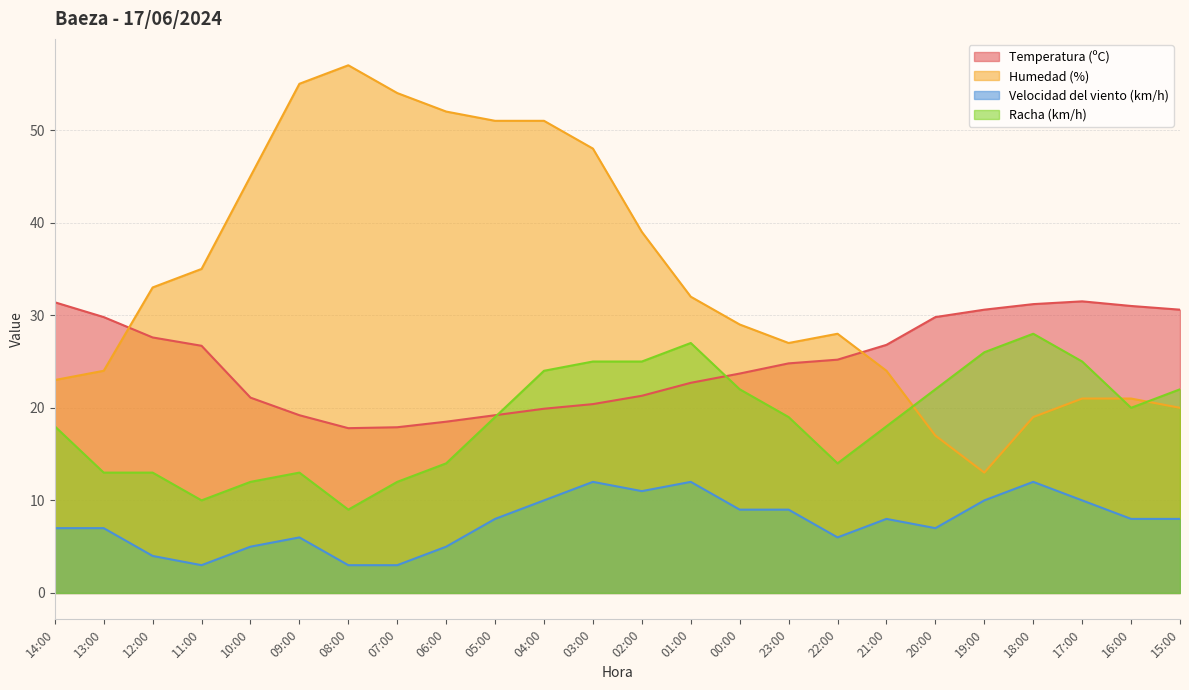

What is the difference between the Temperatura (ºC) values at 05:00 and 06:00?

0.7